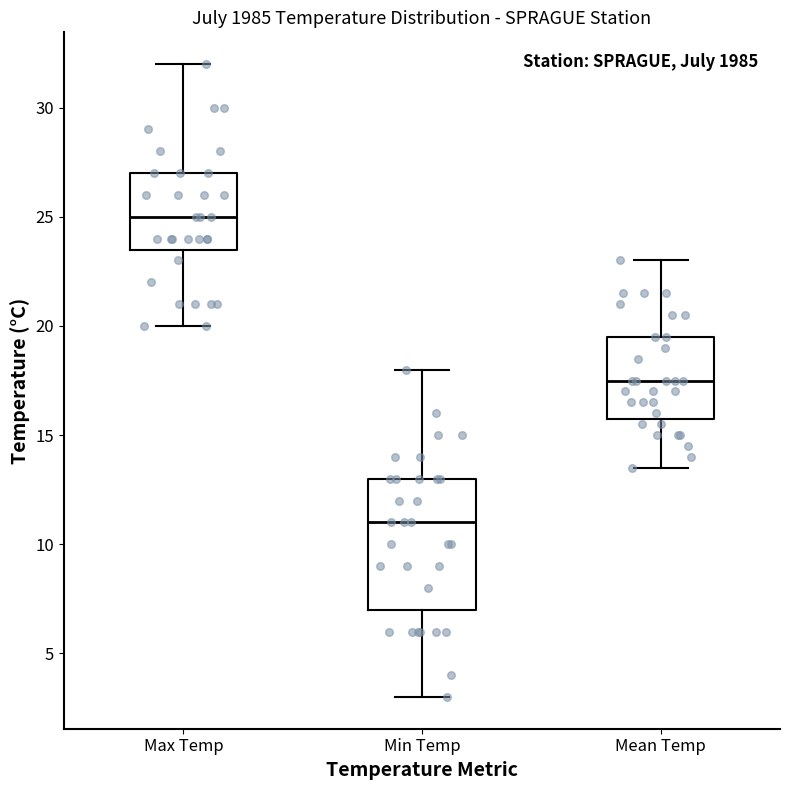

Reading left to right, transcribe this box plot: for each box, give where its median line is, the range the box spans, and where its two whiskers end, as read against the y-axis. The values are not printed on the chart, so give them approximately, as read against the axis.

Max Temp: median 25.0, box 23.5 to 27.0, whiskers 20.0 to 32.0
Min Temp: median 11.0, box 7.0 to 13.0, whiskers 3.0 to 18.0
Mean Temp: median 17.5, box 16.0 to 19.5, whiskers 13.5 to 23.0